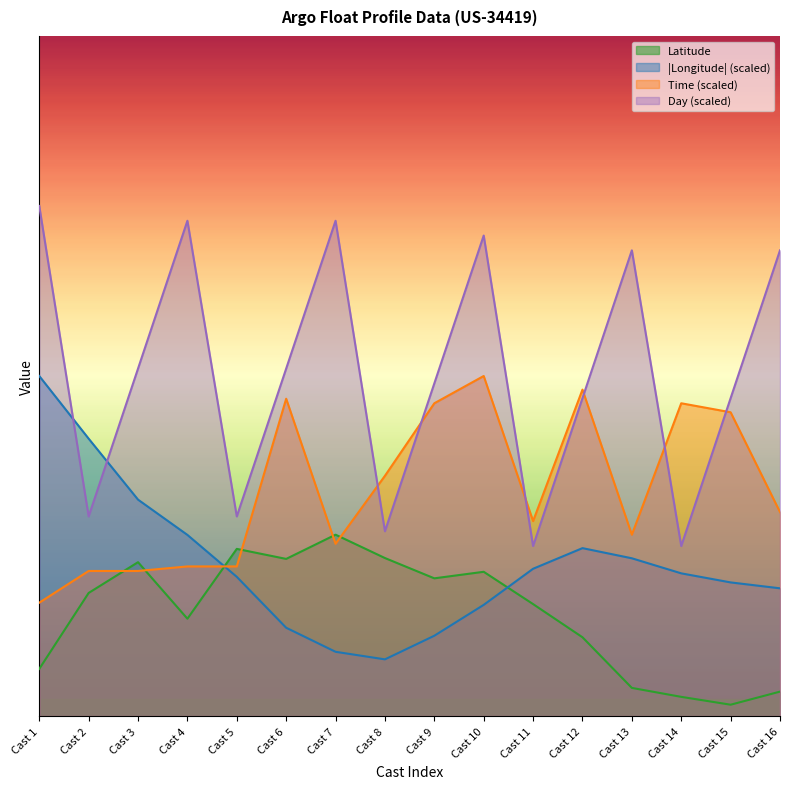

Reading right to left, transcribe all the data shown in this chart.

Latitude: Cast 16=0.4	Cast 15=0.2	Cast 14=0.3	Cast 13=0.5	Cast 12=1.4	Cast 11=2.0	Cast 10=2.5	Cast 9=2.4	Cast 8=2.8	Cast 7=3.2	Cast 6=2.8	Cast 5=2.9	Cast 4=1.7	Cast 3=2.7	Cast 2=2.2	Cast 1=0.8
Longitude: Cast 16=2.3	Cast 15=2.4	Cast 14=2.5	Cast 13=2.8	Cast 12=3.0	Cast 11=2.6	Cast 10=2.0	Cast 9=1.4	Cast 8=1.0	Cast 7=1.1	Cast 6=1.6	Cast 5=2.5	Cast 4=3.2	Cast 3=3.8	Cast 2=4.9	Cast 1=6.0
Time: Cast 16=3.6	Cast 15=5.4	Cast 14=5.5	Cast 13=3.2	Cast 12=5.8	Cast 11=3.4	Cast 10=6.0	Cast 9=5.5	Cast 8=4.2	Cast 7=3.0	Cast 6=5.6	Cast 5=2.6	Cast 4=2.6	Cast 3=2.6	Cast 2=2.6	Cast 1=2.0
Day: Cast 16=8.2	Cast 15=5.6	Cast 14=3.0	Cast 13=8.2	Cast 12=5.6	Cast 11=3.0	Cast 10=8.5	Cast 9=5.9	Cast 8=3.3	Cast 7=8.7	Cast 6=6.1	Cast 5=3.5	Cast 4=8.7	Cast 3=6.1	Cast 2=3.5	Cast 1=9.0